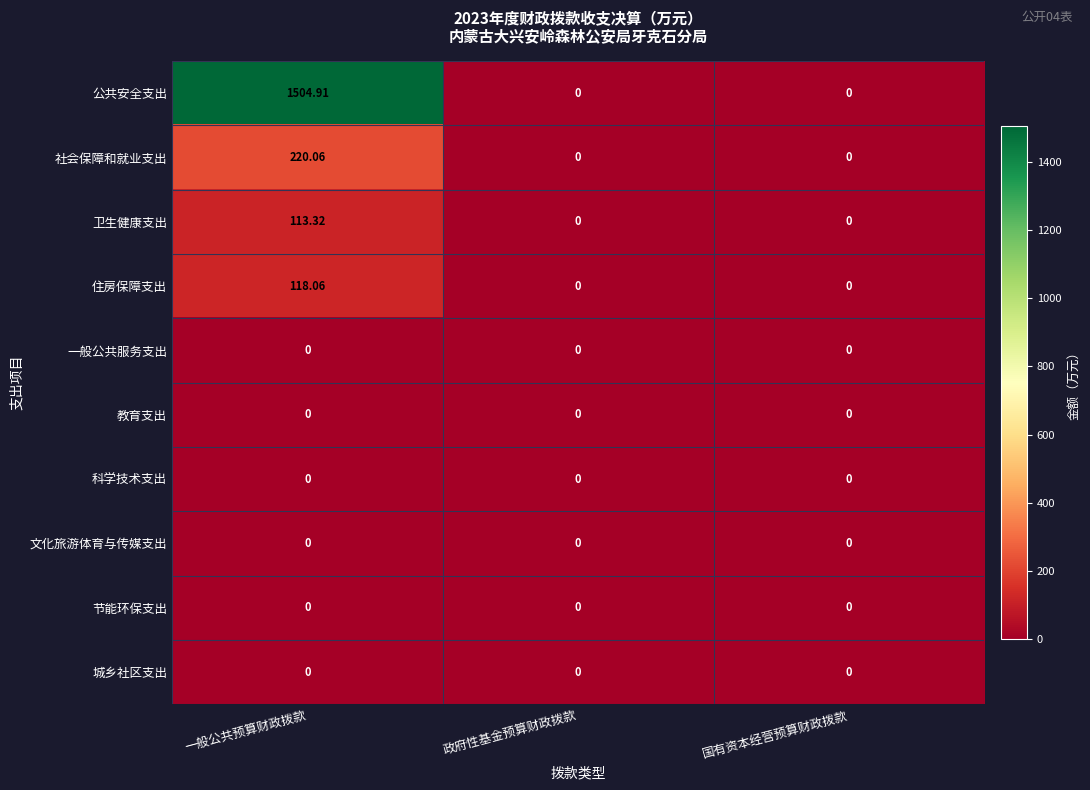

Which series has the largest range (max minus min)?

公共安全支出